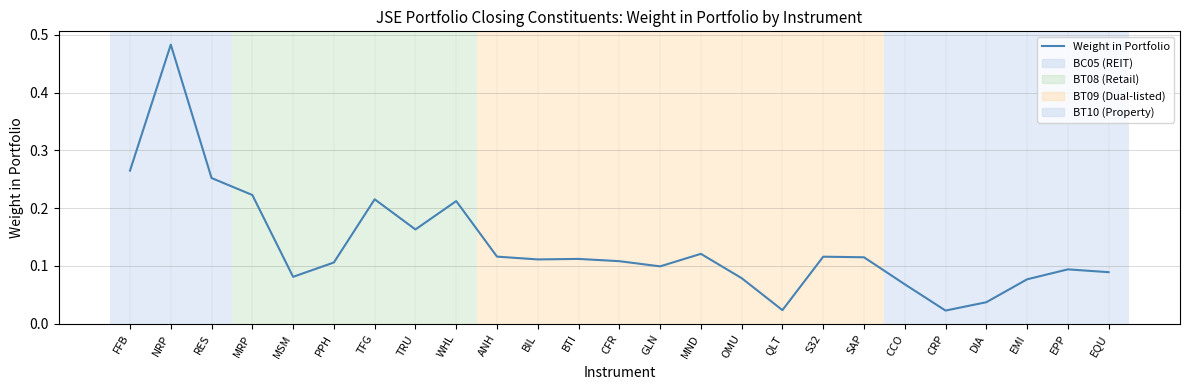

True or false: the data shows 0.1 at BTI.

True